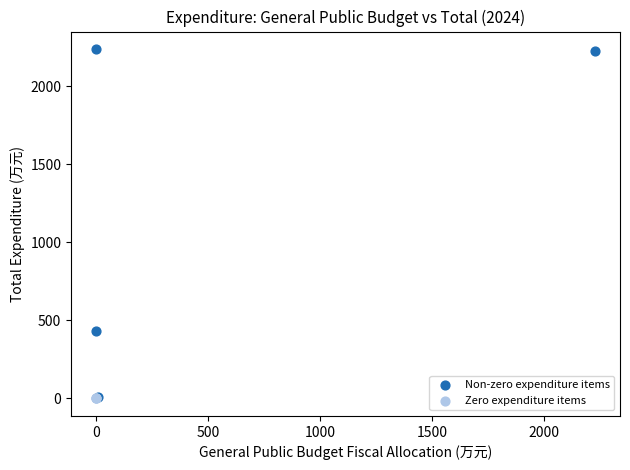

What are all the series names shown in the legend?

Non-zero expenditure items, Zero expenditure items